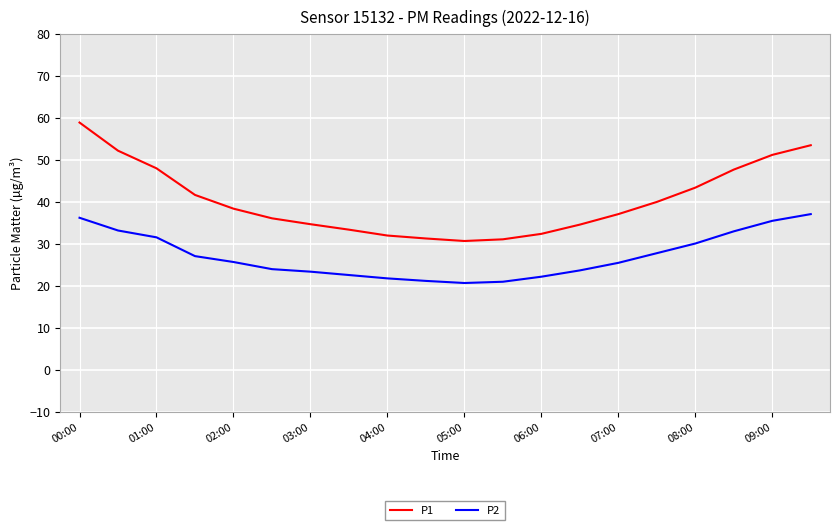

What is the highest value of the P2 series?

37.2